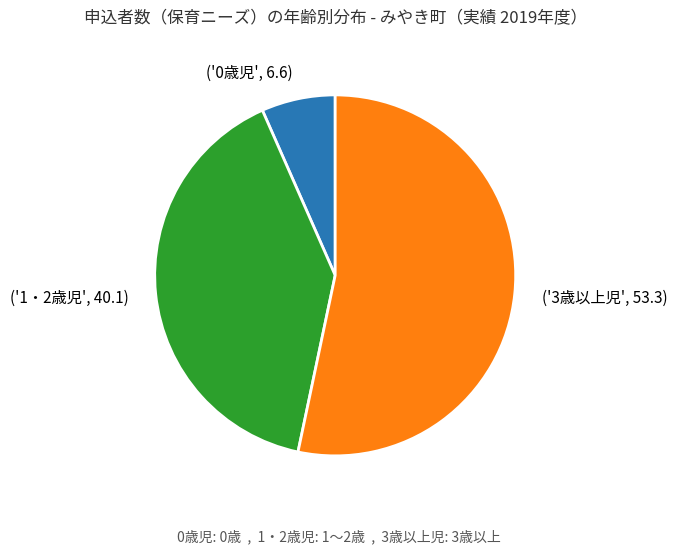

Is the sum of ('1・2歳児', 40.1) and ('3歳以上児', 53.3) greater than half?

Yes